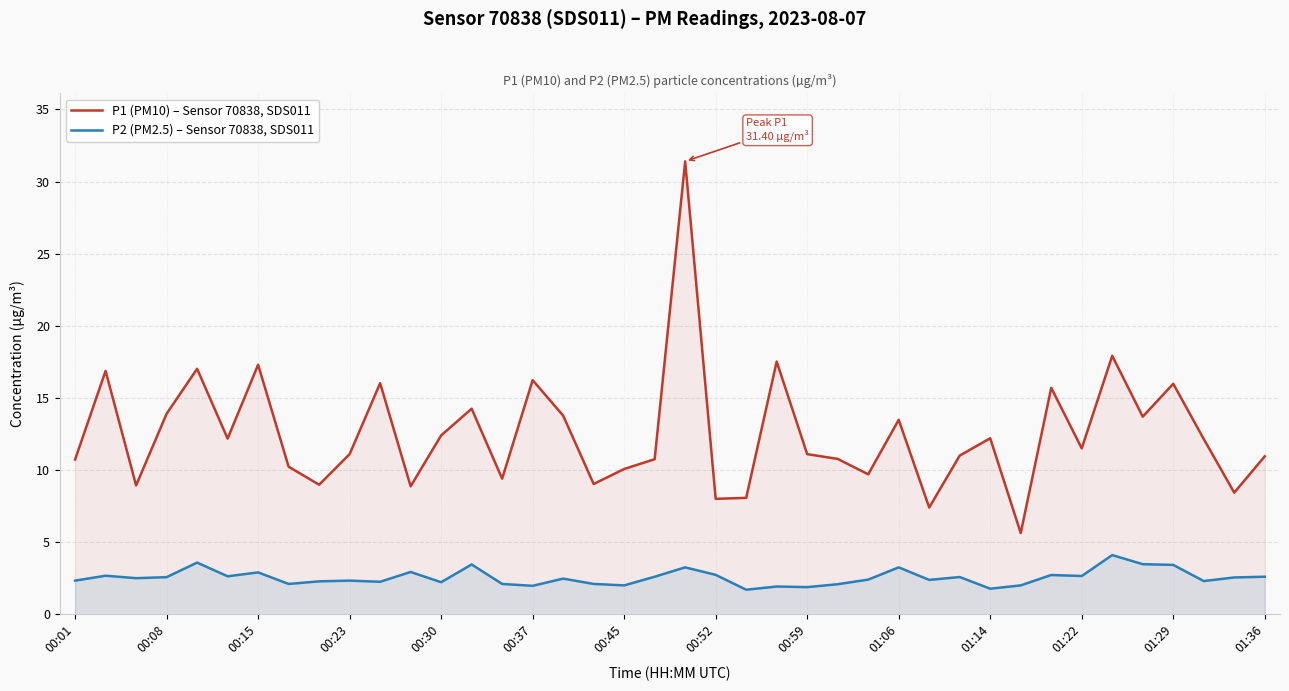

What is the minimum value for P2 (PM2.5) – Sensor 70838, SDS011?

1.7